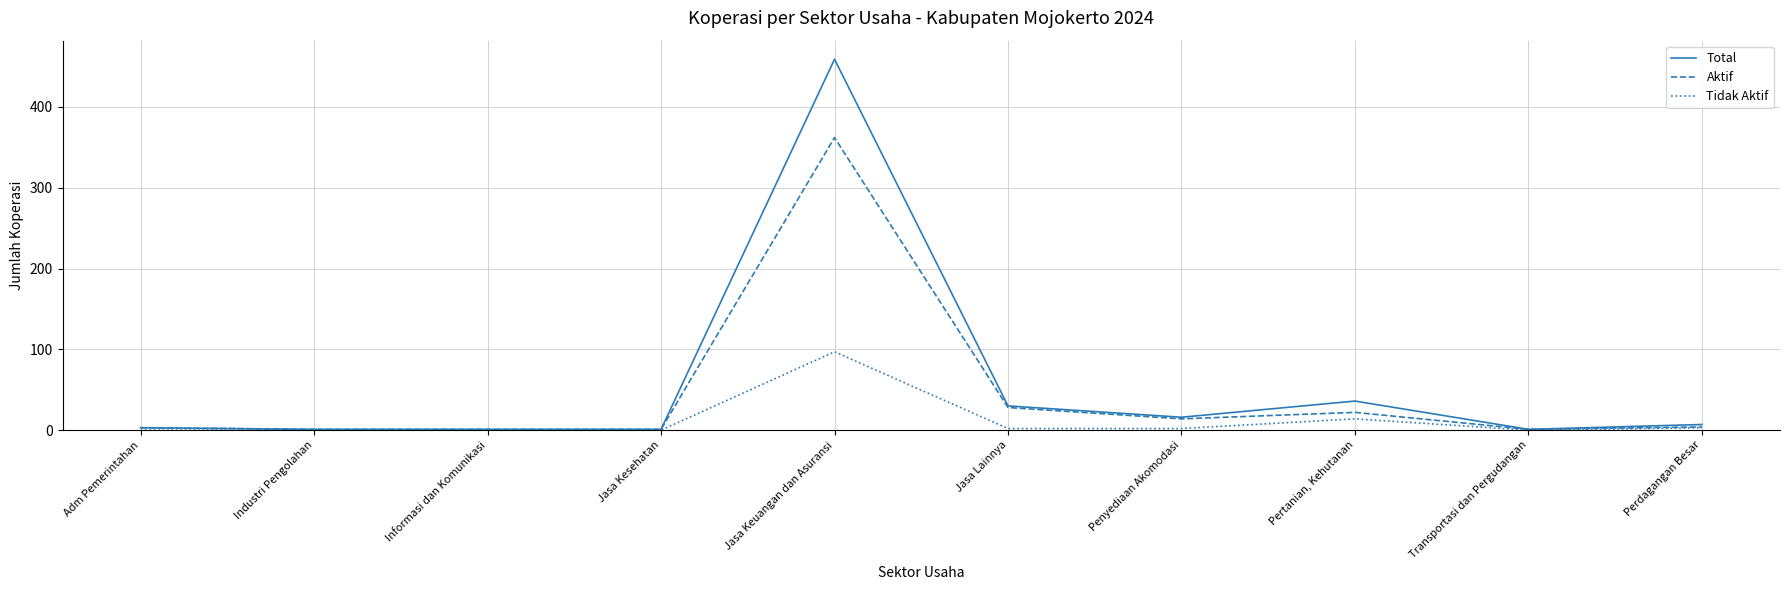

List the series in order of their overall mean, lowest first.

Tidak Aktif, Aktif, Total